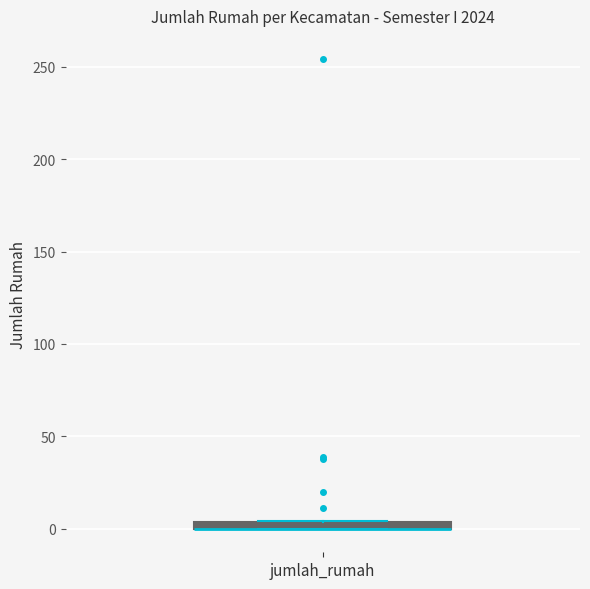

Where is the upper edge of the box for jumlah_rumah on the y-axis? The values are not printed on the chart, so give them approximately, as read against the axis.

5